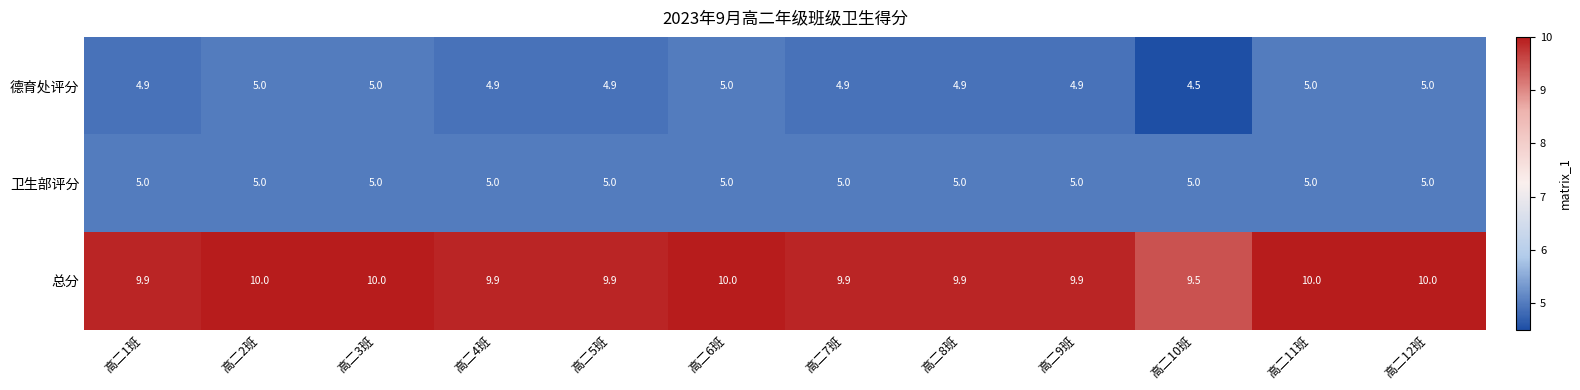

At how many categories does at least one series exceed 9?

12